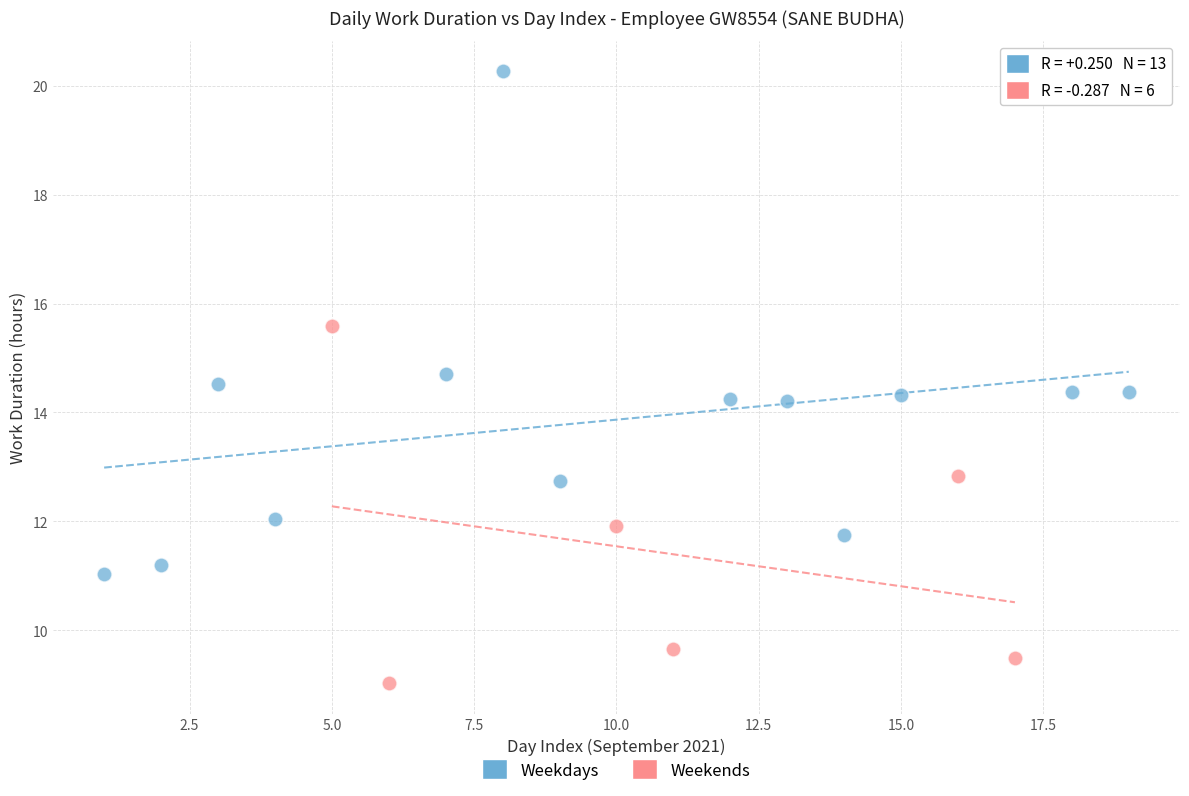

Which series reaches the minimum Y coordinate?

Weekends